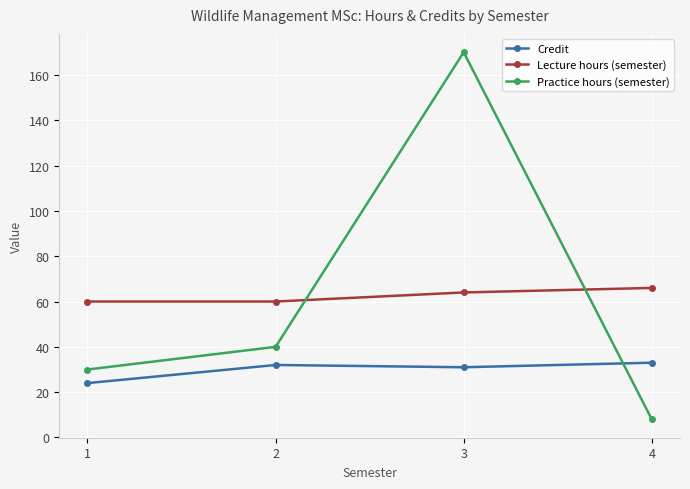

How many lines are shown in the chart?

3